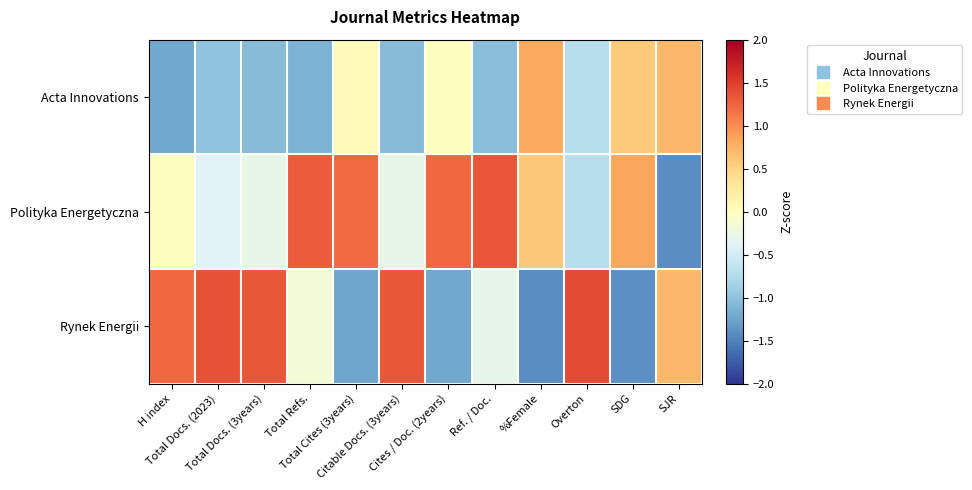

How many series are shown in this chart?

3